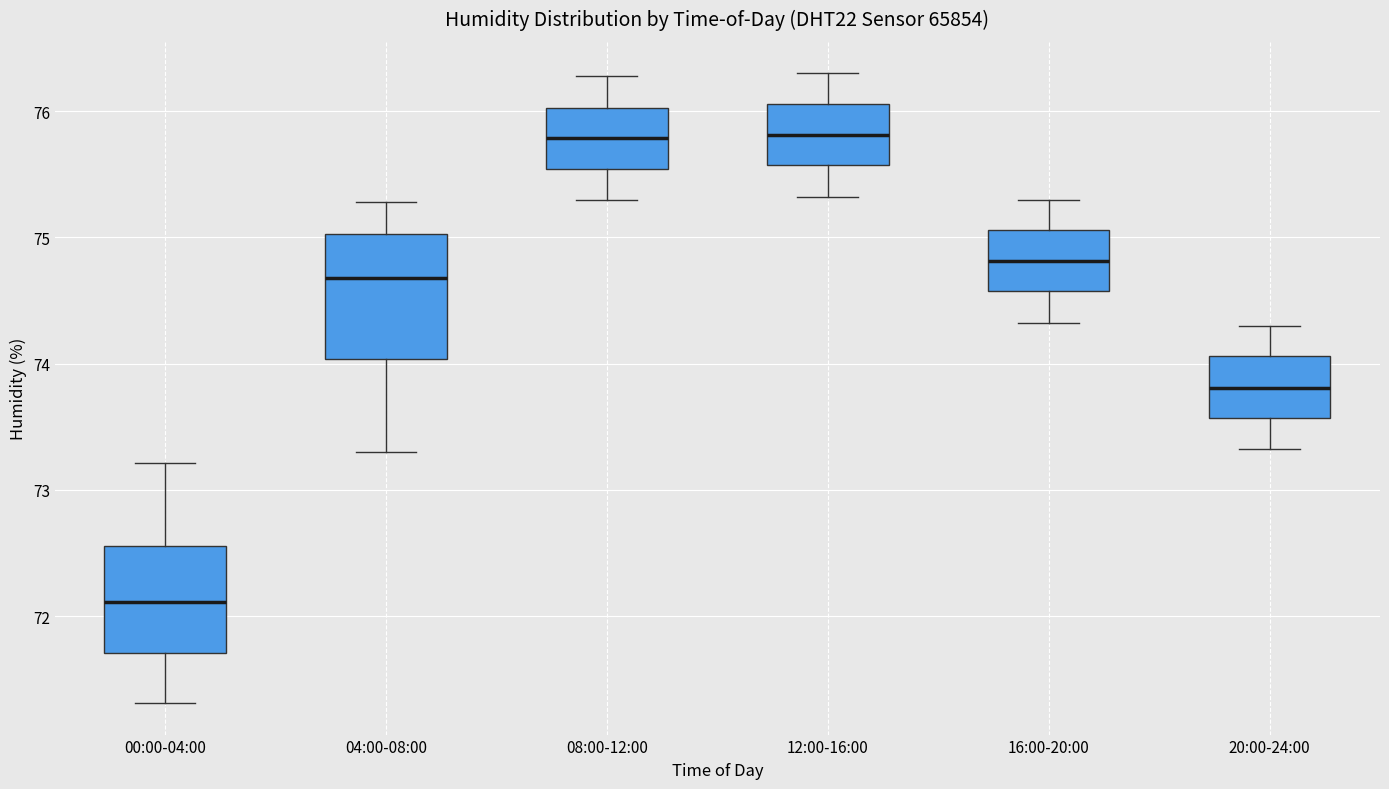

Reading left to right, transcribe this box plot: for each box, give where its median line is, the range the box spans, and where its two whiskers end, as read against the y-axis. The values are not printed on the chart, so give them approximately, as read against the axis.

00:00-04:00: median 72.1, box 71.7 to 72.6, whiskers 71.3 to 73.2
04:00-08:00: median 74.7, box 74.0 to 75.0, whiskers 73.3 to 75.3
08:00-12:00: median 75.8, box 75.5 to 76.0, whiskers 75.3 to 76.3
12:00-16:00: median 75.8, box 75.6 to 76.1, whiskers 75.3 to 76.3
16:00-20:00: median 74.8, box 74.6 to 75.1, whiskers 74.3 to 75.3
20:00-24:00: median 73.8, box 73.6 to 74.1, whiskers 73.3 to 74.3